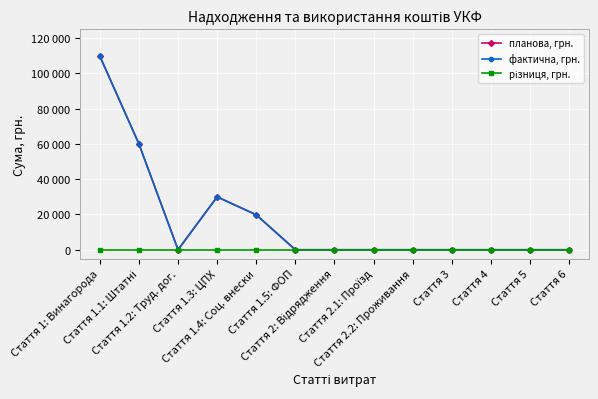

Which category has the highest value in the планова, грн. series?

Стаття 1: Винагорода